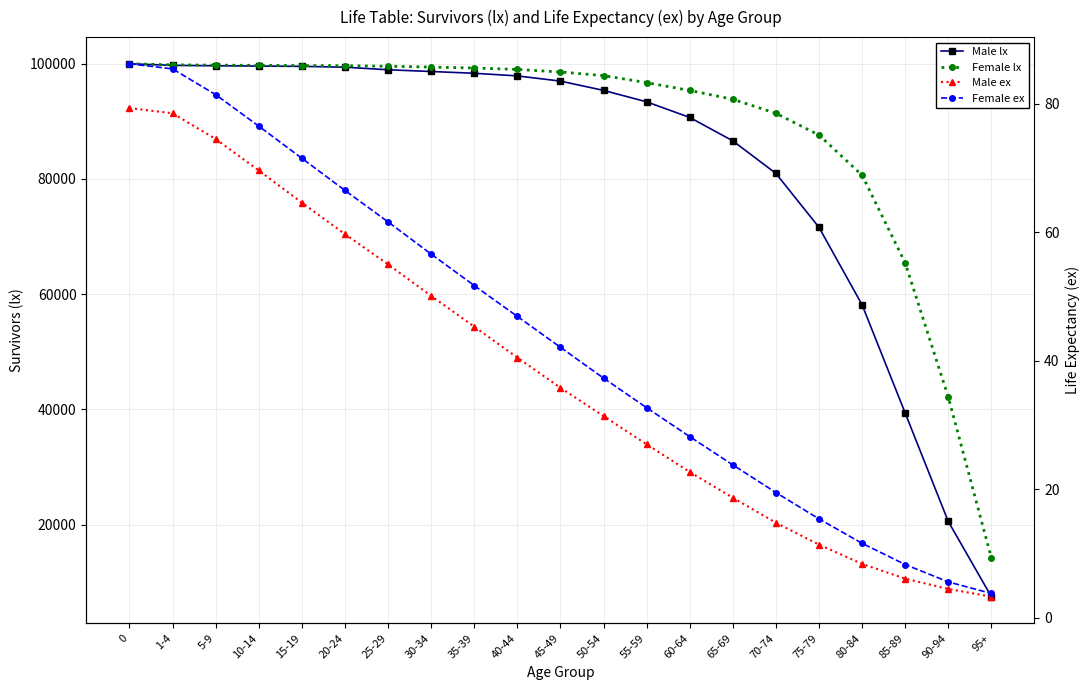

The Male ex series shows 19.1 at 40-44. True or false?

False